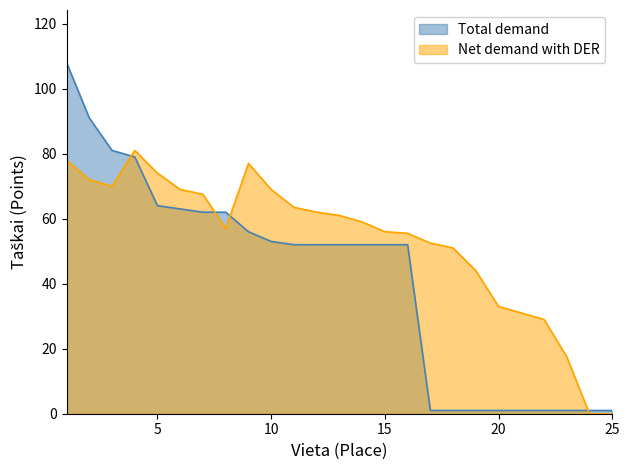

In Net demand with DER, how many points are higher than both neighbors (excluding endpoints)?

2